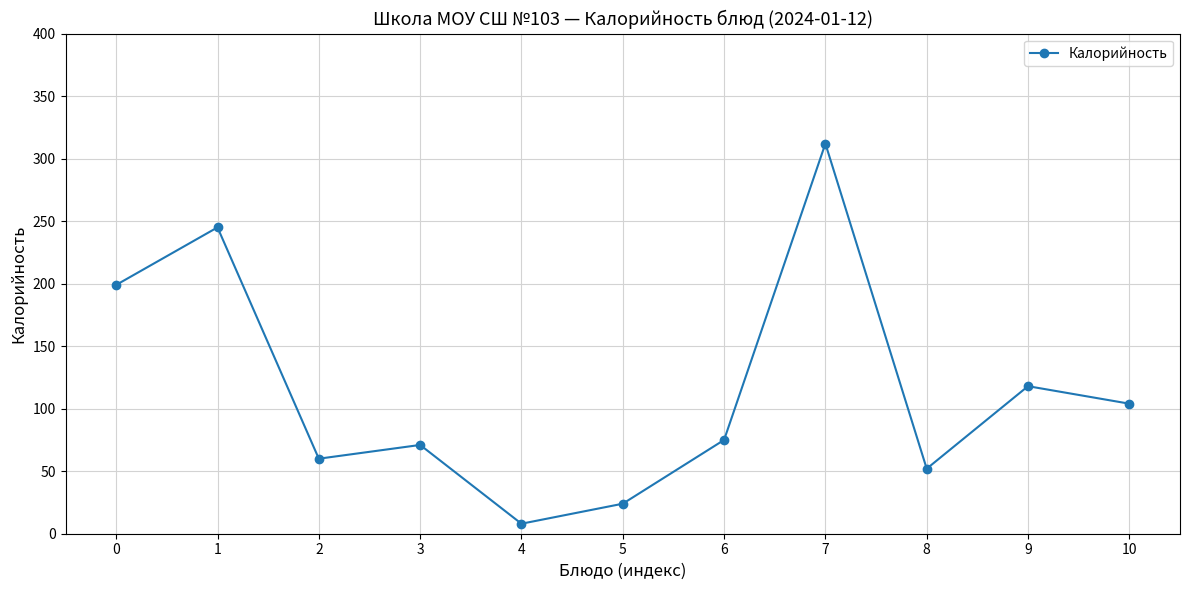

What is the value of the 4th point from the left?

71